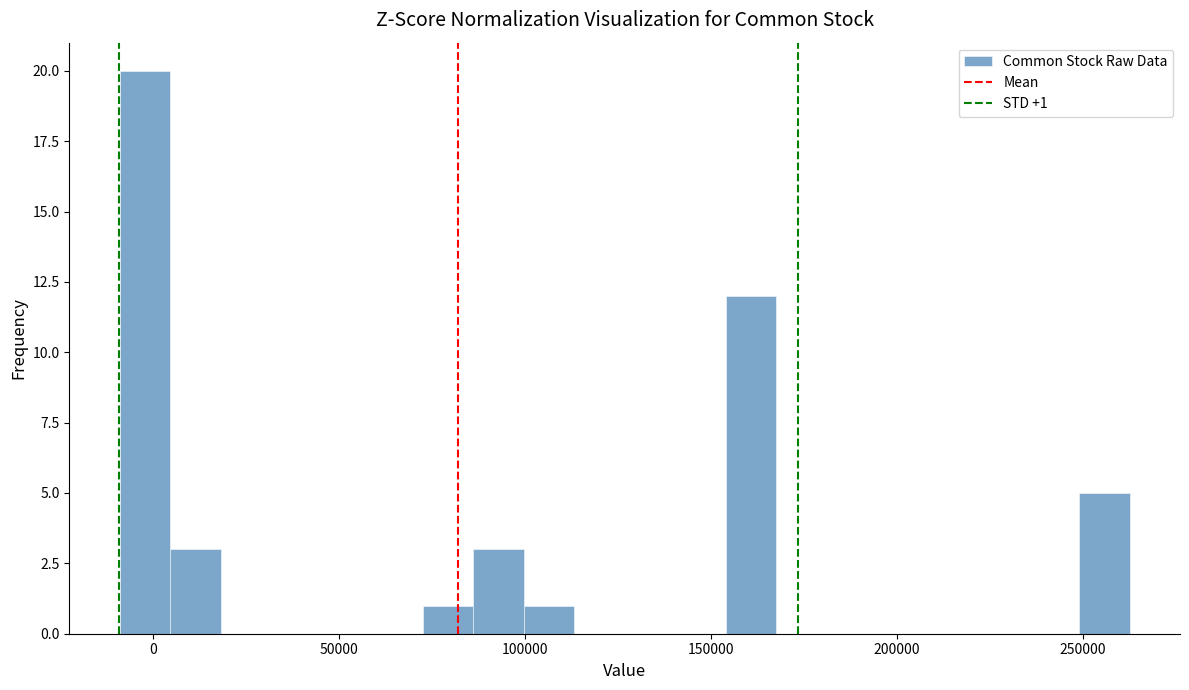

Read against the x-axis, roughly where is the centre of the tallest bar?

0